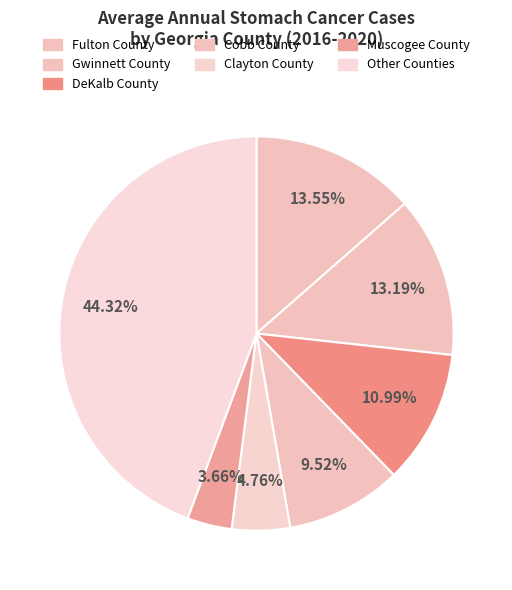

Is there any slice that represents more than half of the pie?

No